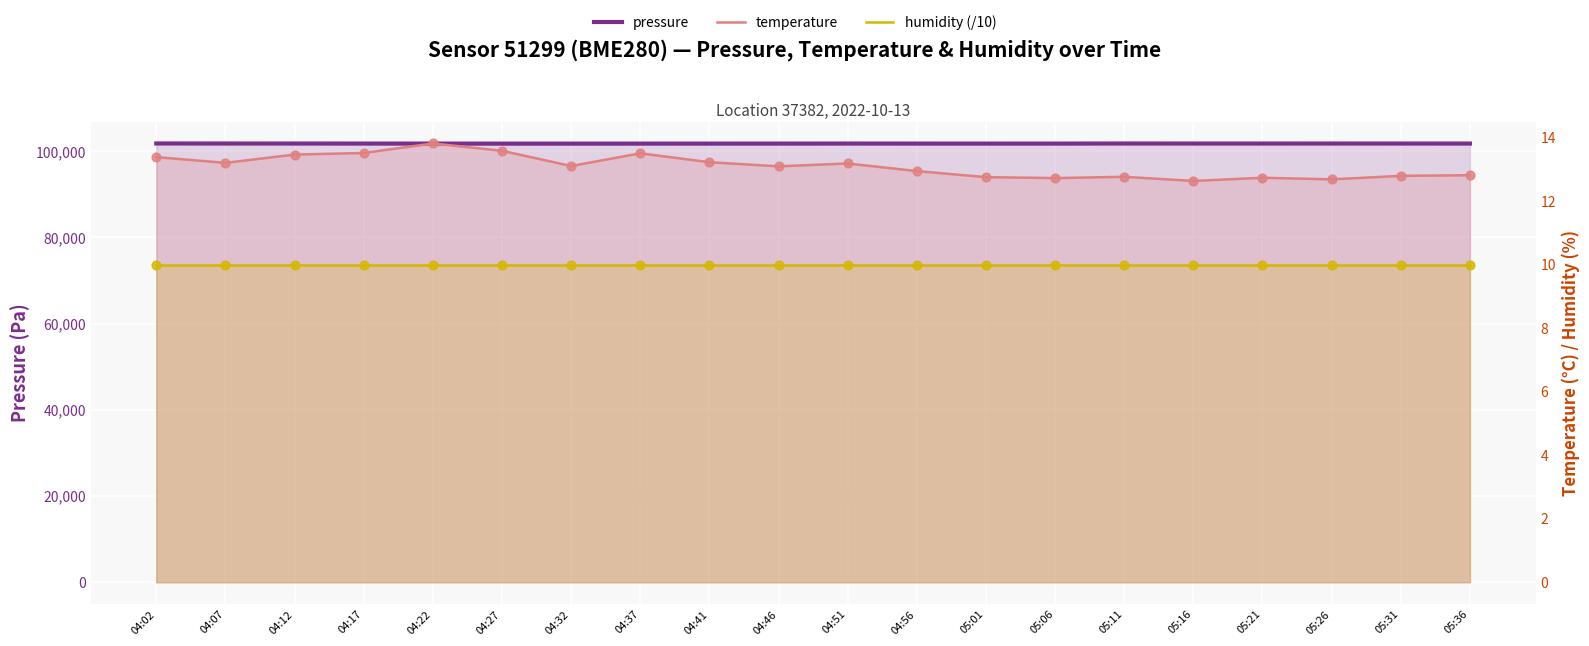

Which series reaches the minimum Y coordinate?

humidity (/10)